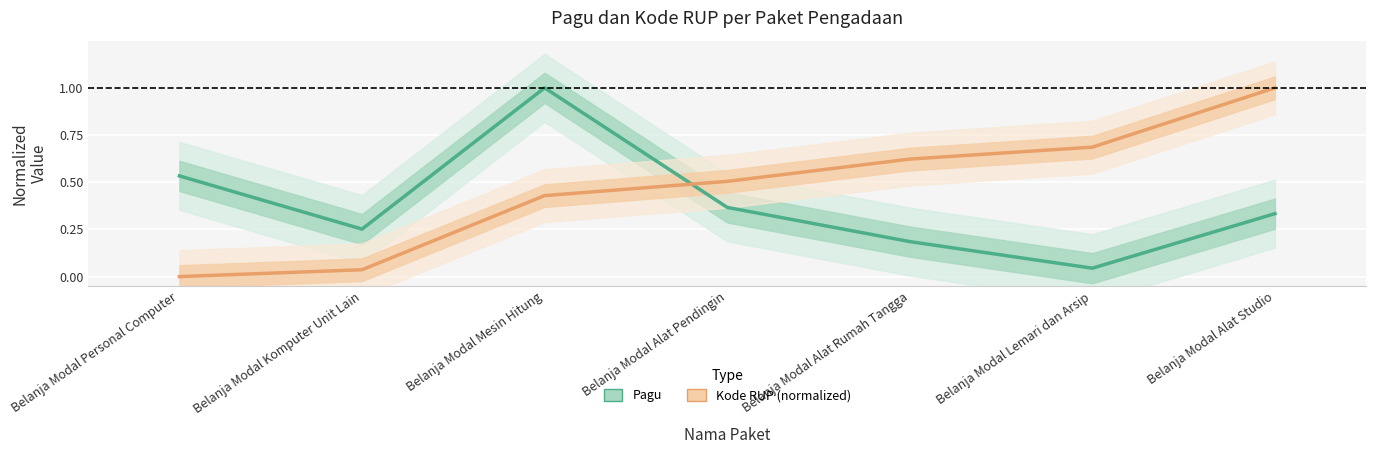

True or false: Kode RUP (normalized) and Pagu cross at least once.

True